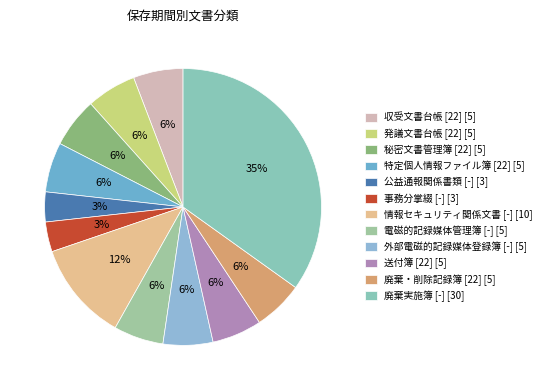

To the nearest percent, what is the average slice percentage?

8%